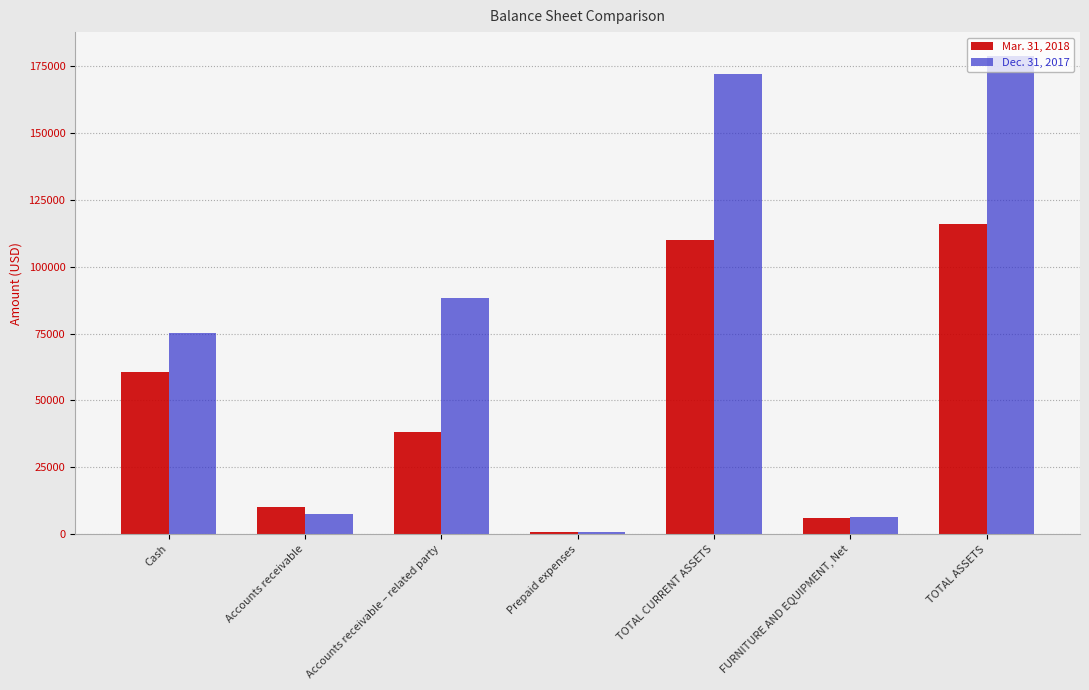

How many values in the Mar. 31, 2018 series are below 38281?

3